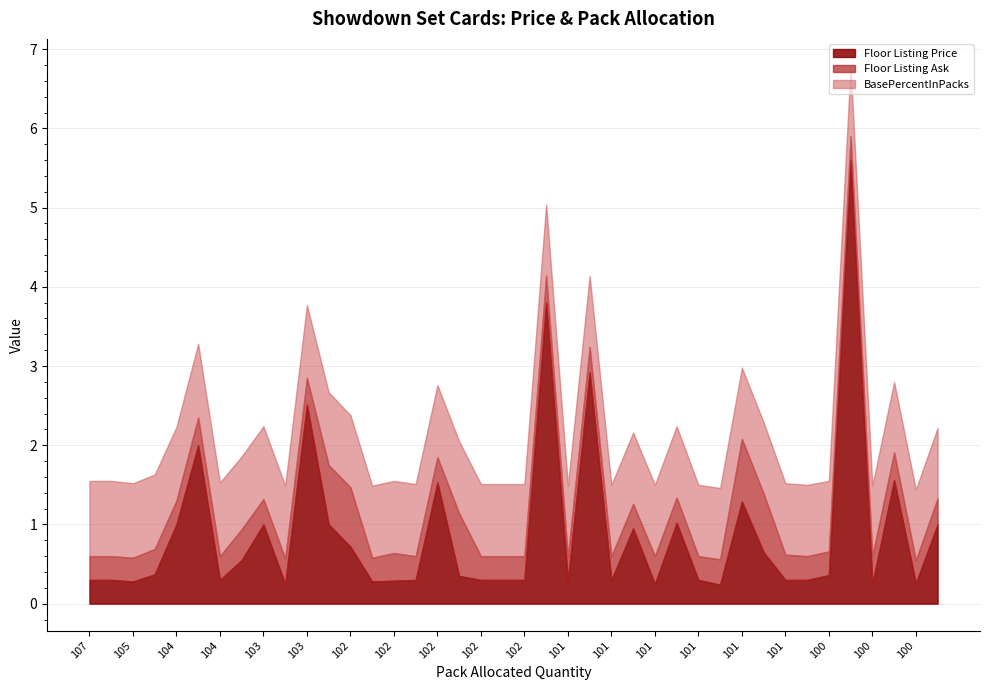

At which category does Floor Listing Price reach its first local valley?

105